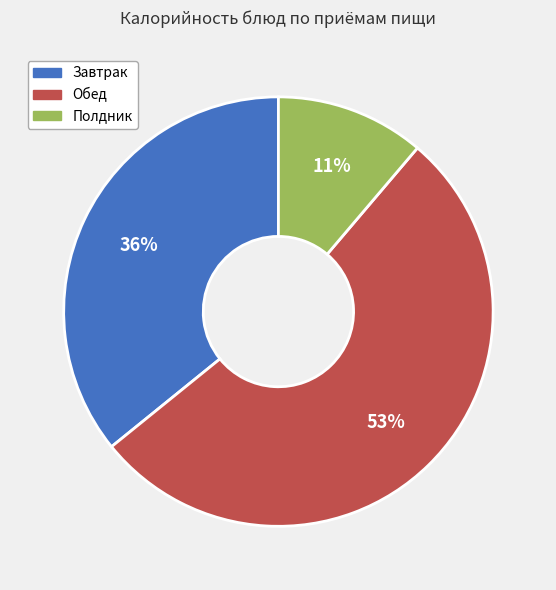

Is there a majority slice in this chart?

Yes